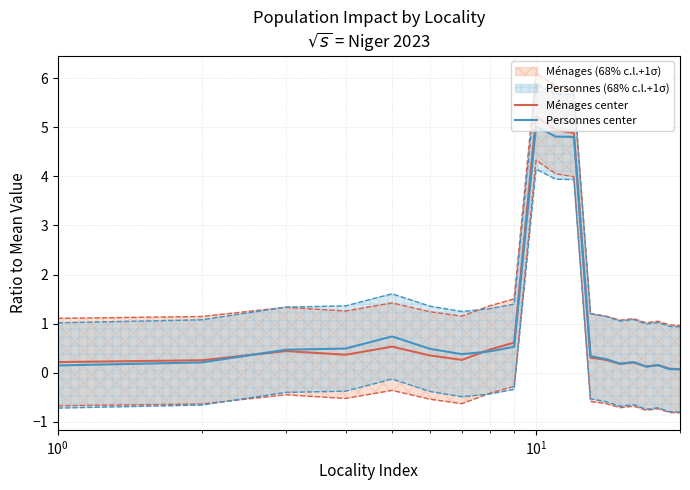

What is the maximum value for Personnes center?

5.0